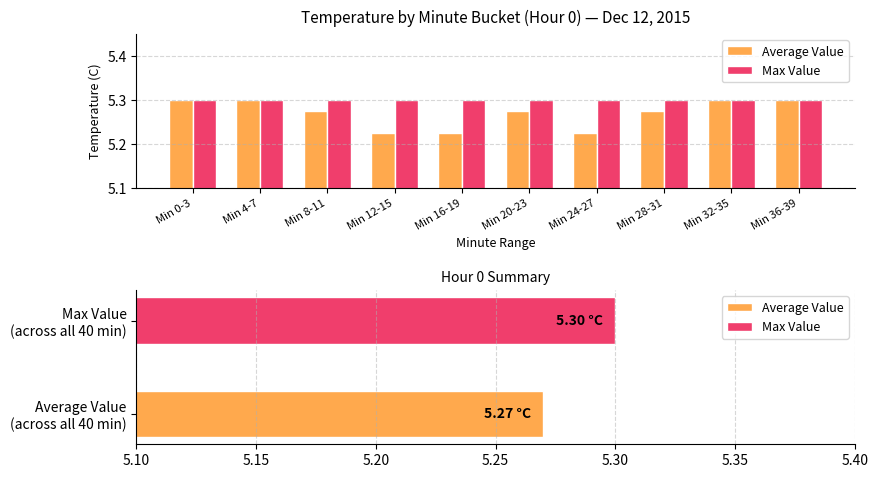

What is the maximum value for Max Value?

5.3